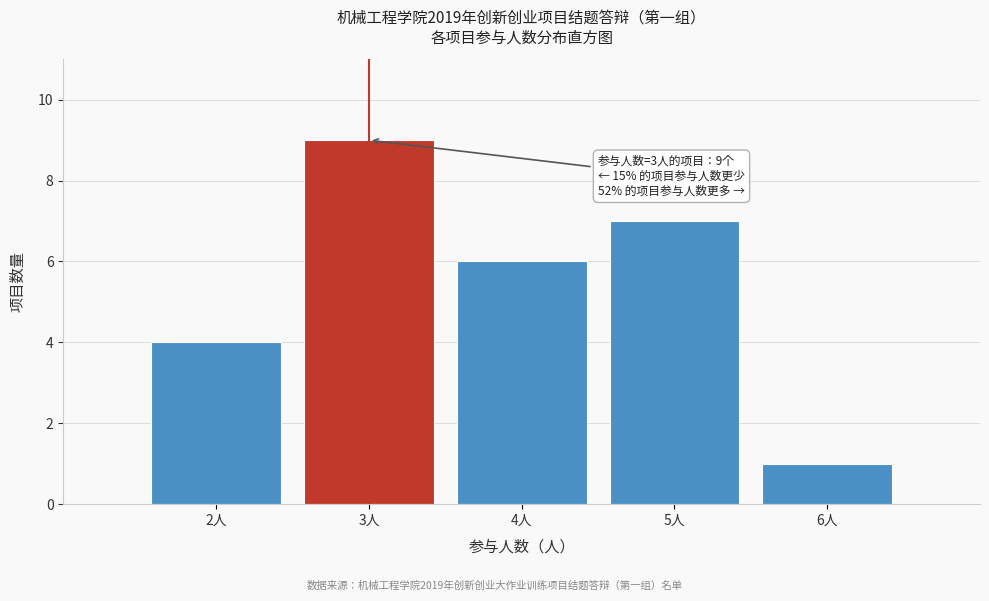

Which range on the x-axis has the tallest bar?

2.5 to 3.5